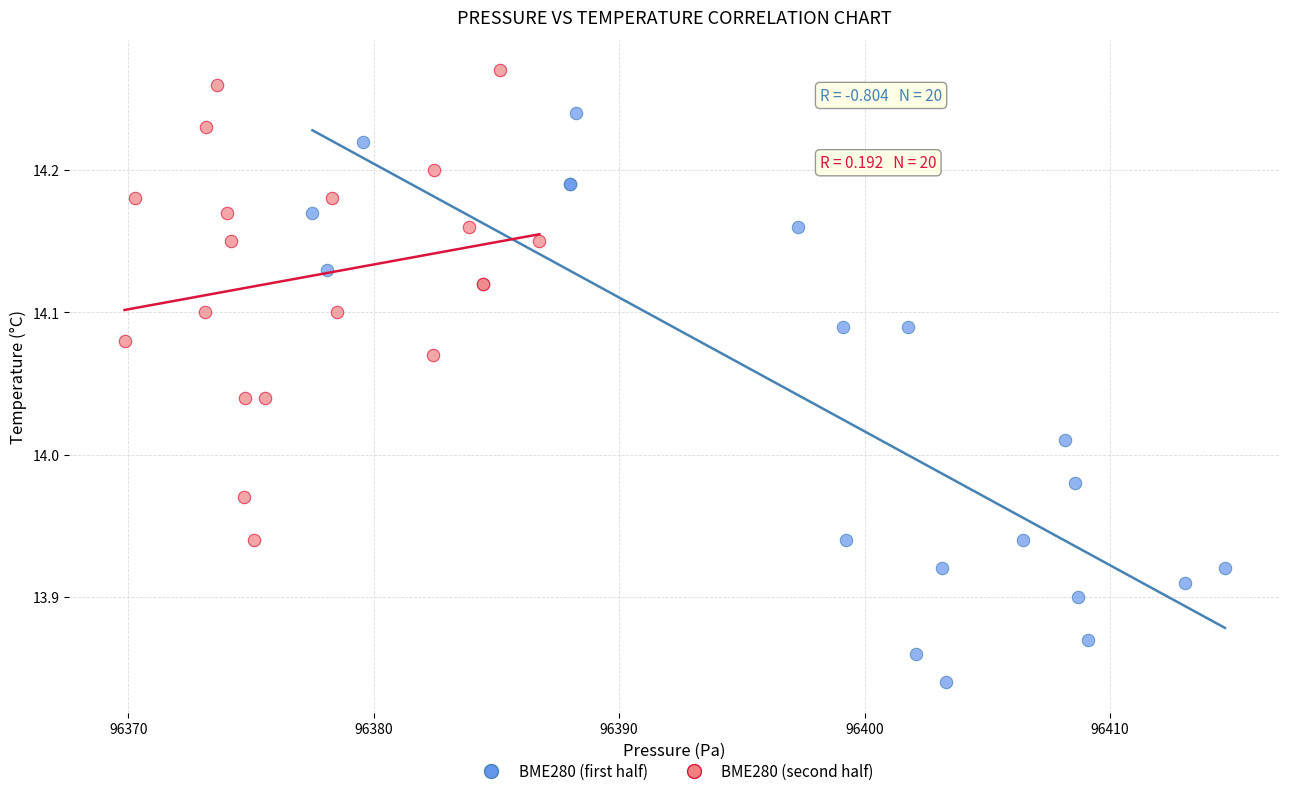

Which series has the widest spread of Y values?

BME280 (first half)